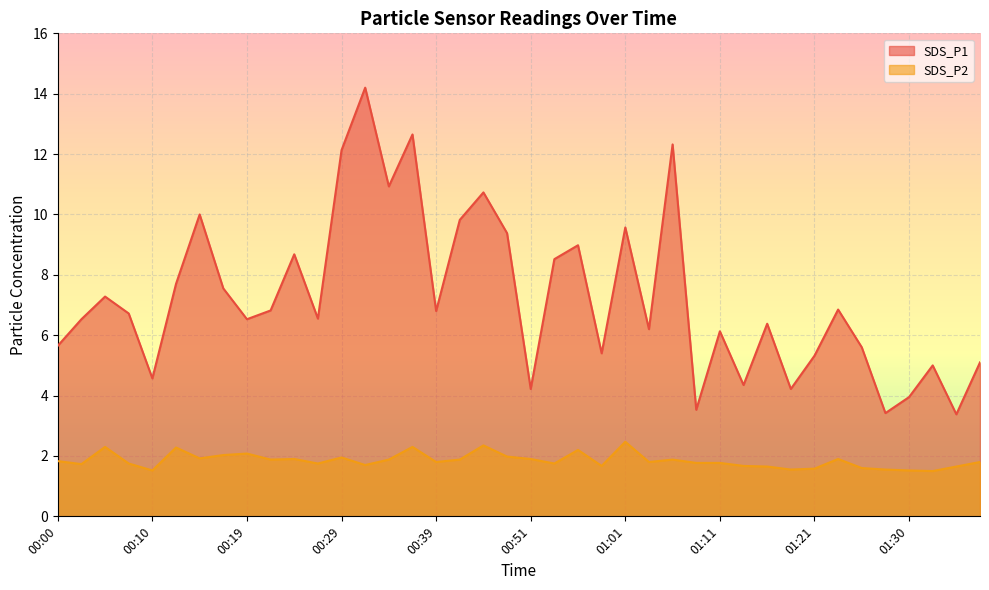

True or false: SDS_P1 and SDS_P2 cross at least once.

False